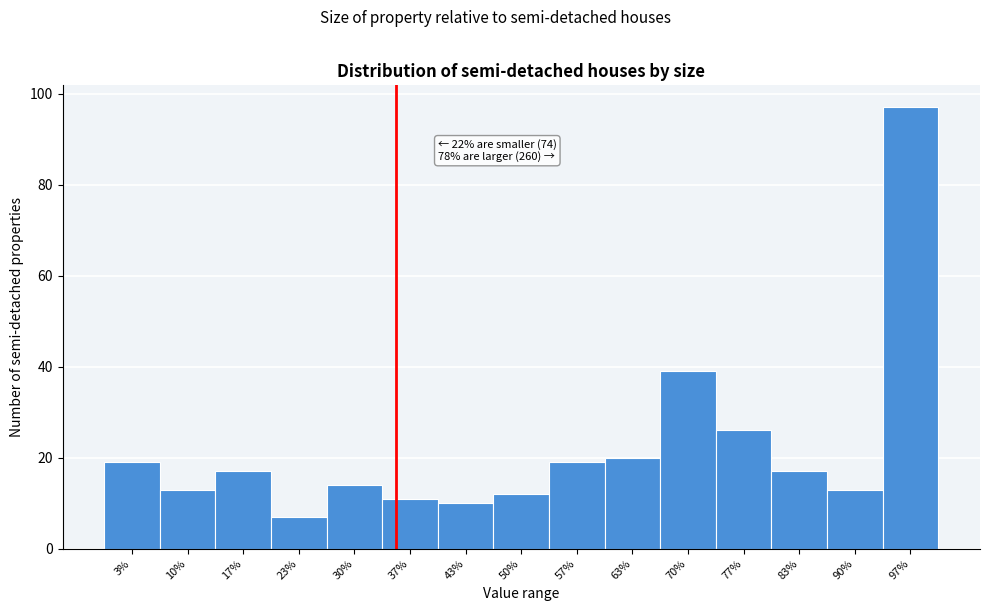

Reading left to right, what are all the values shown in this chart?

19	13	17	7	14	11	10	12	19	20	39	26	17	13	97